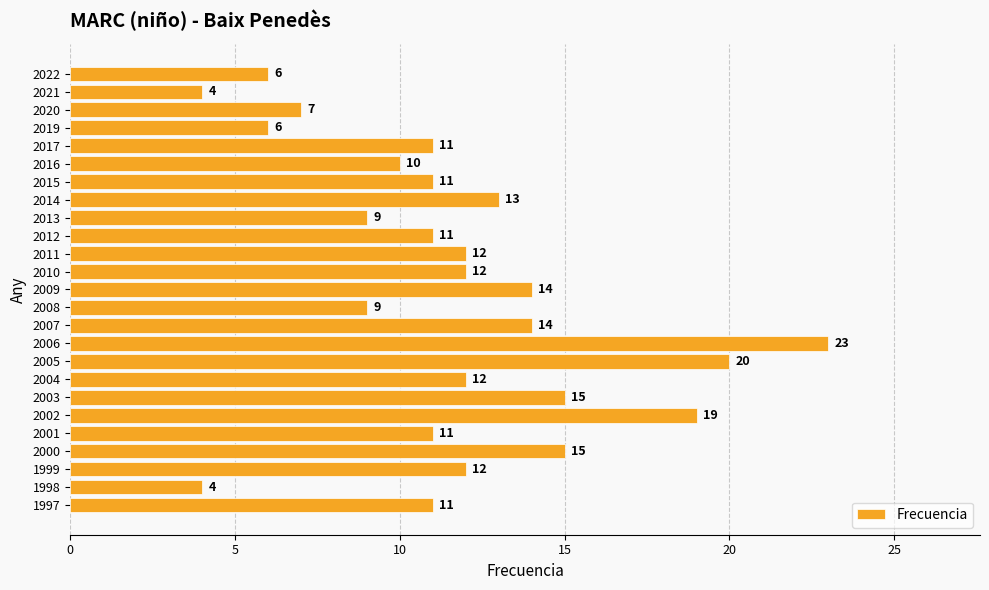

What is the value of the 8th bar from the top?

13